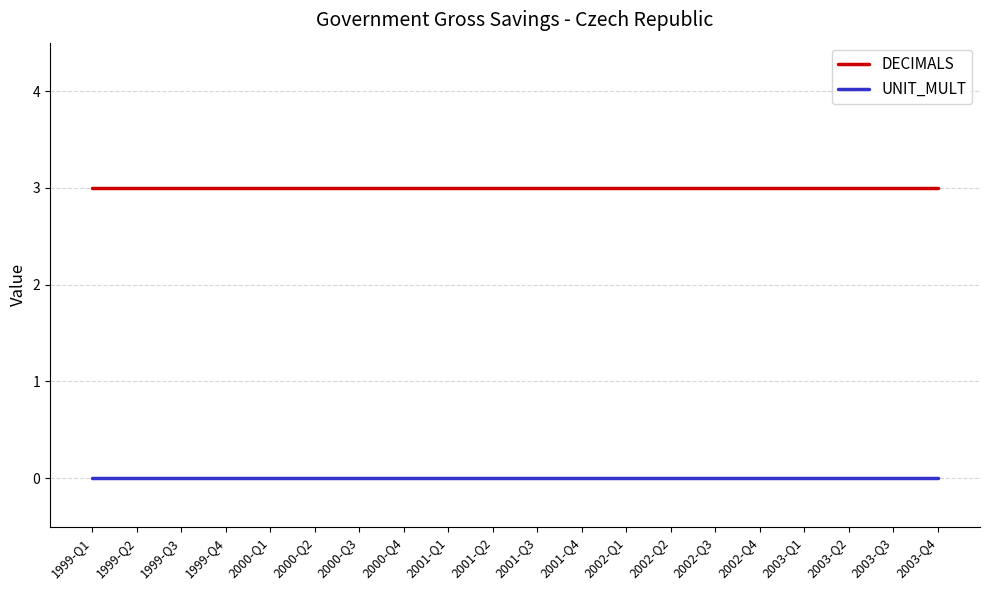

List the series in order of their overall mean, lowest first.

UNIT_MULT, DECIMALS